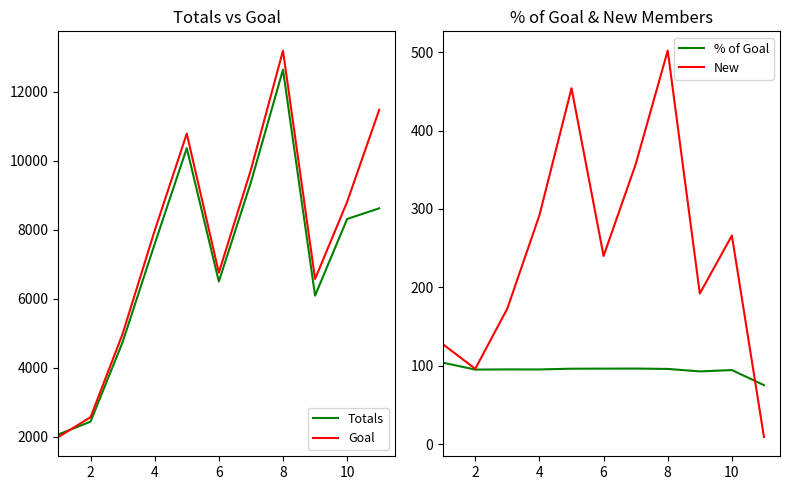

Is this an area chart (filled region under the line)?

No